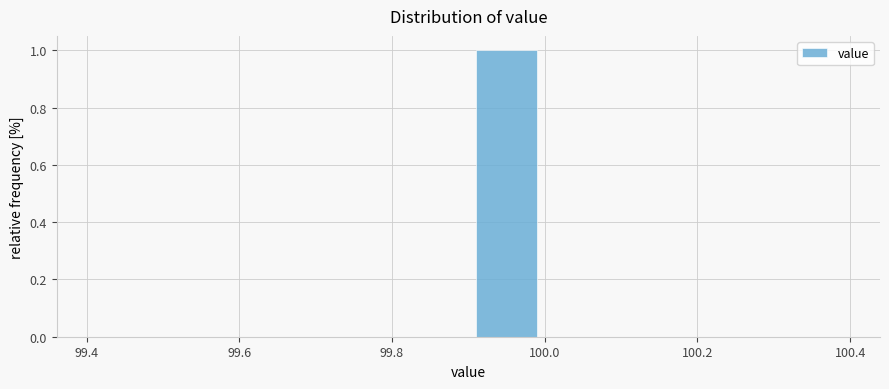

Which range on the x-axis has the tallest bar?

99.9 to 100.0